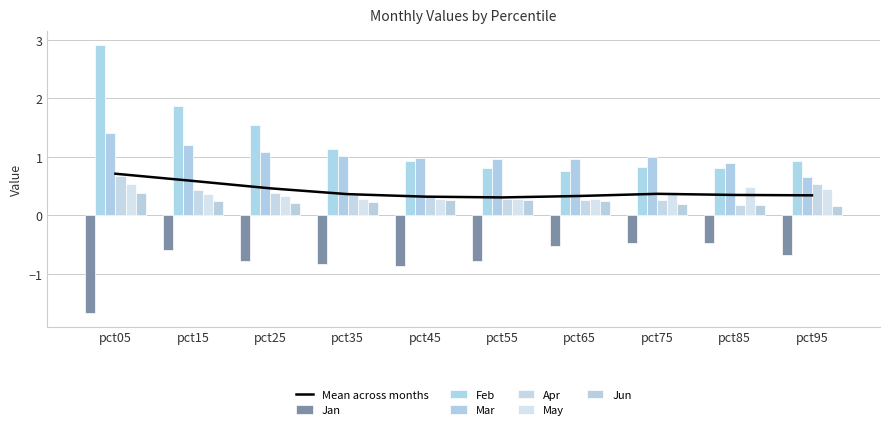

At which label does Apr reach its peak?

pct05